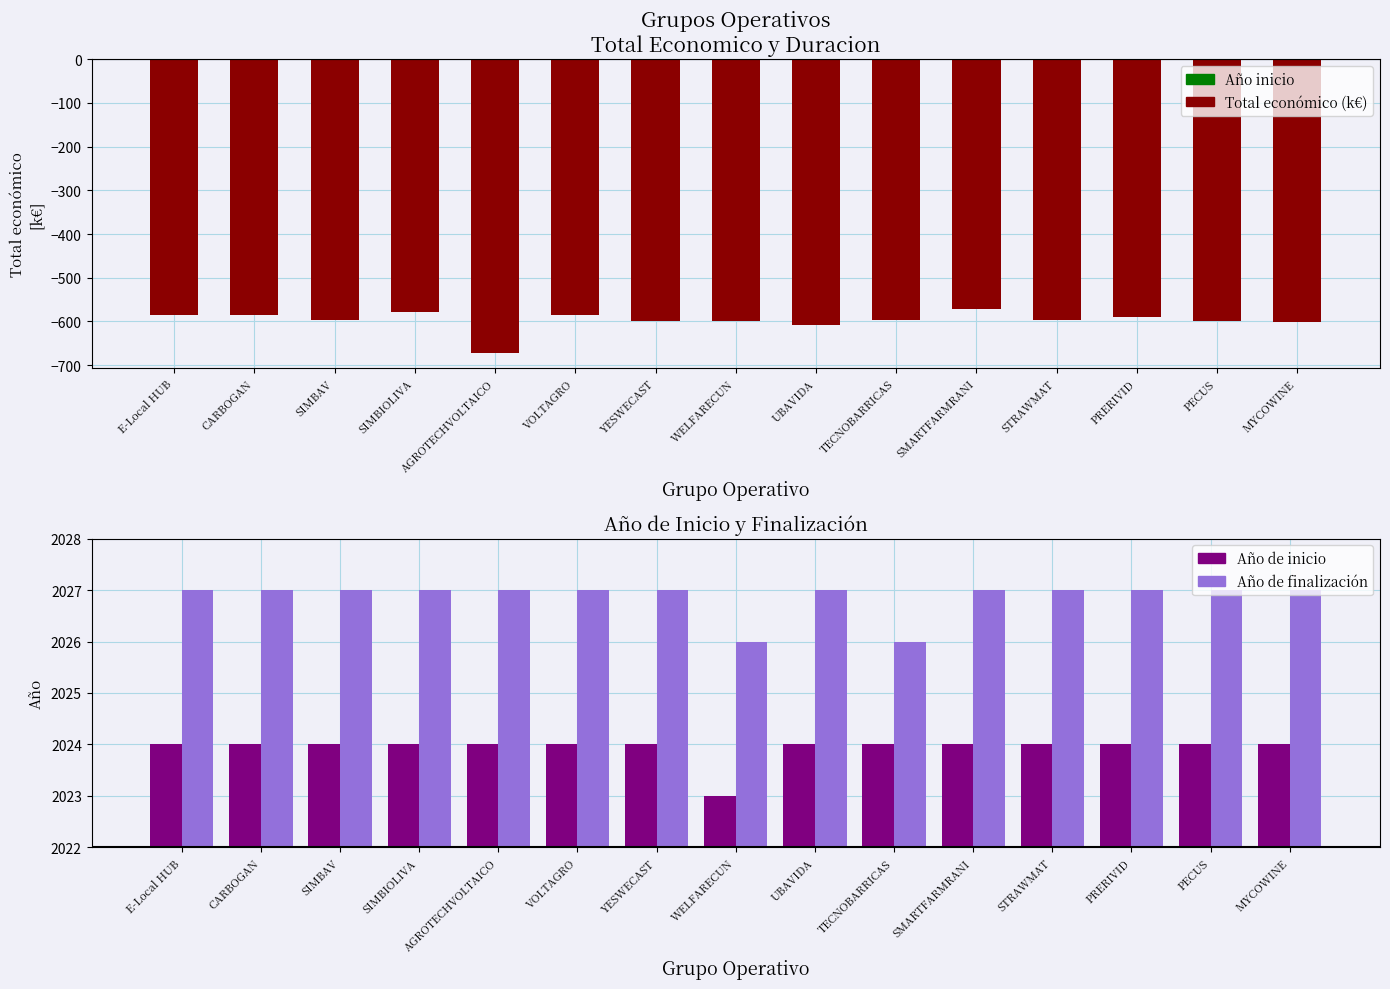

What position from the left is YESWECAST?

7